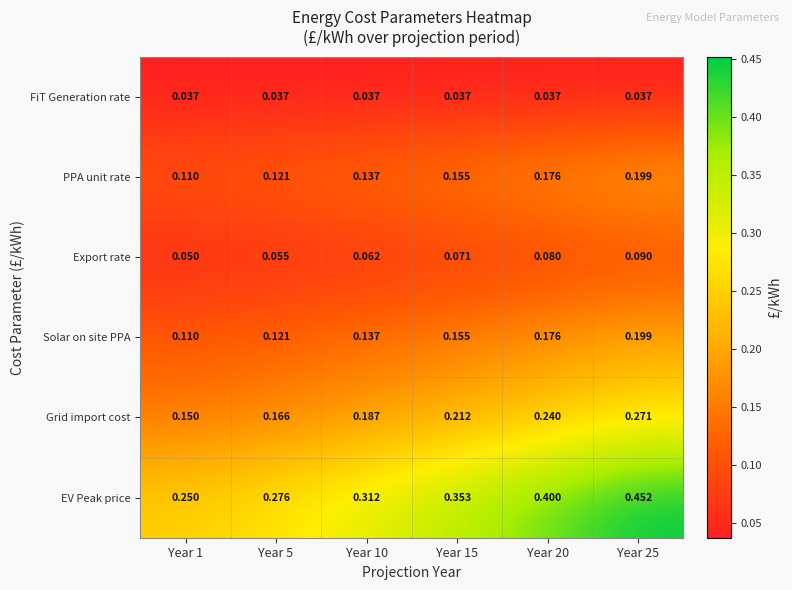

Which series has the largest total across all categories?

EV Peak price